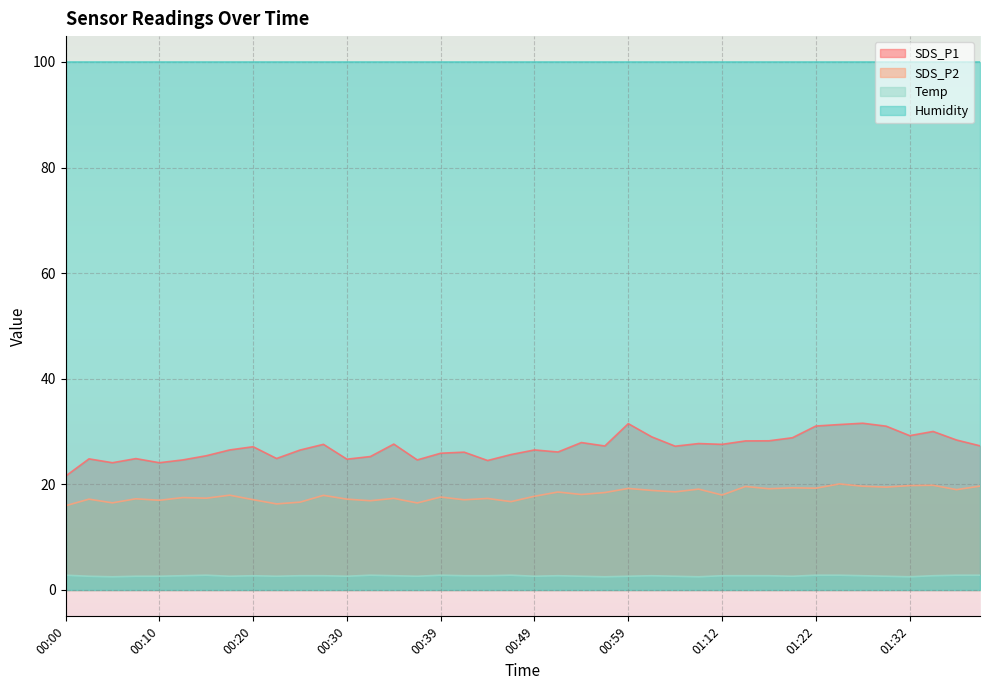

Which category has the lowest value in the Temp series?

00:05